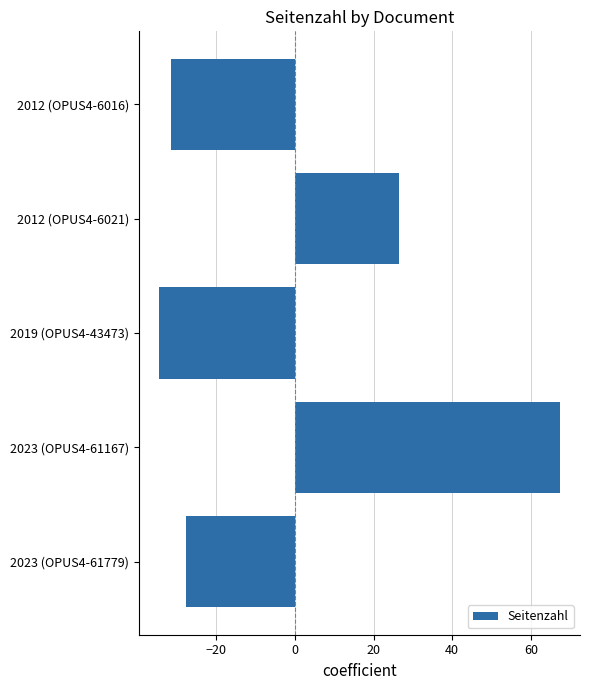

Which label corresponds to the largest value in the chart?

2023 (OPUS4-61167)